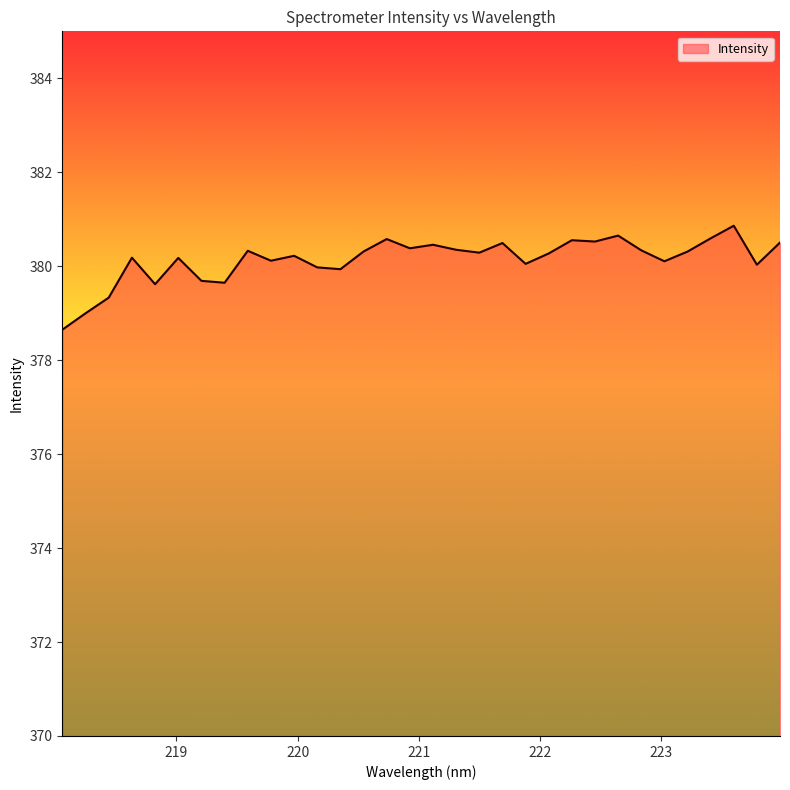

What is the difference between the maximum and minimum values?

2.2